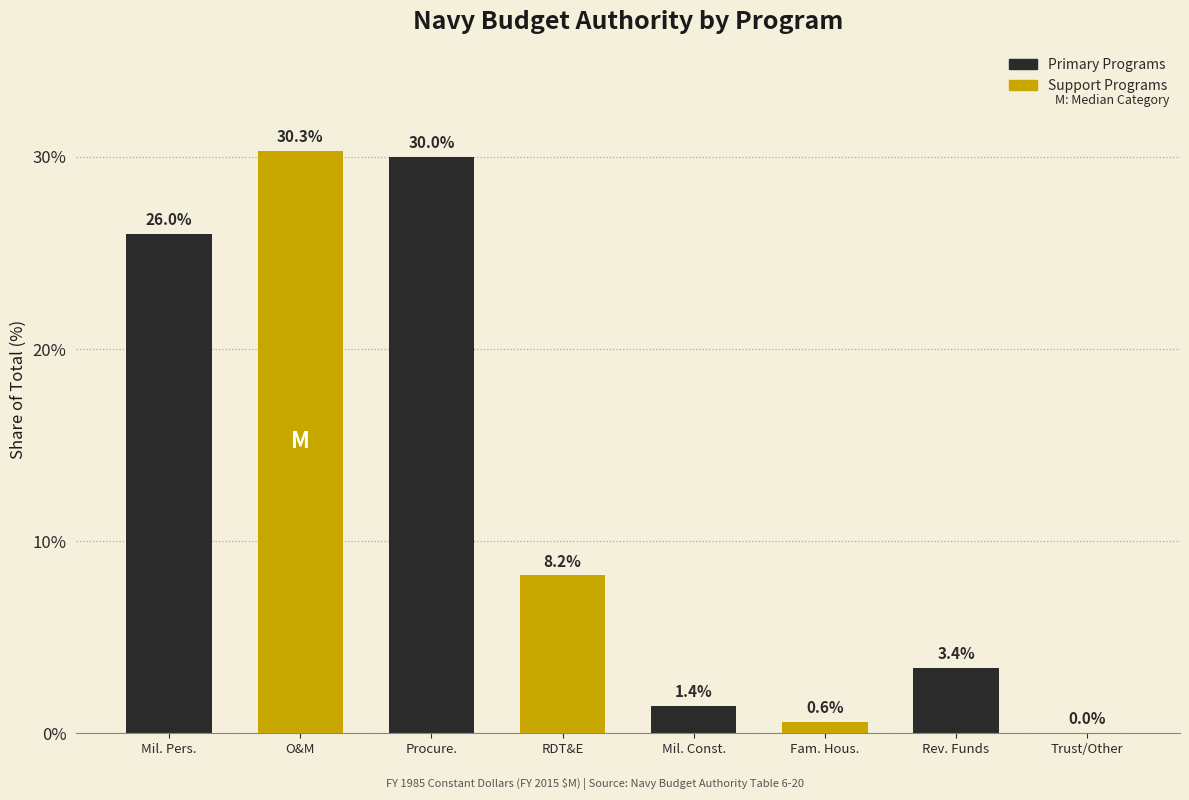

Where is the data nearest to the value 15?

RDT&E